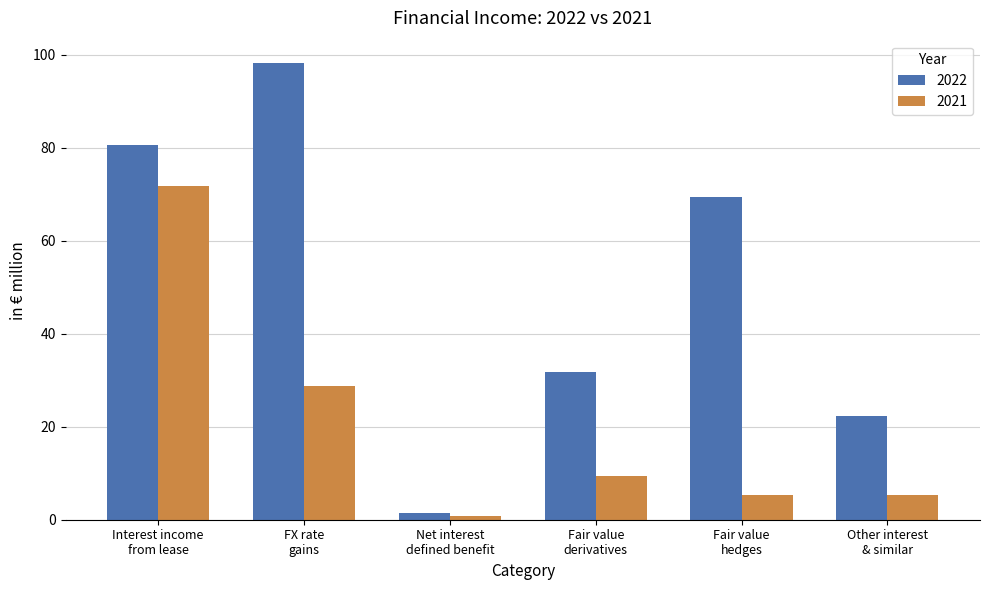

What is the highest value of the 2021 series?

71.8